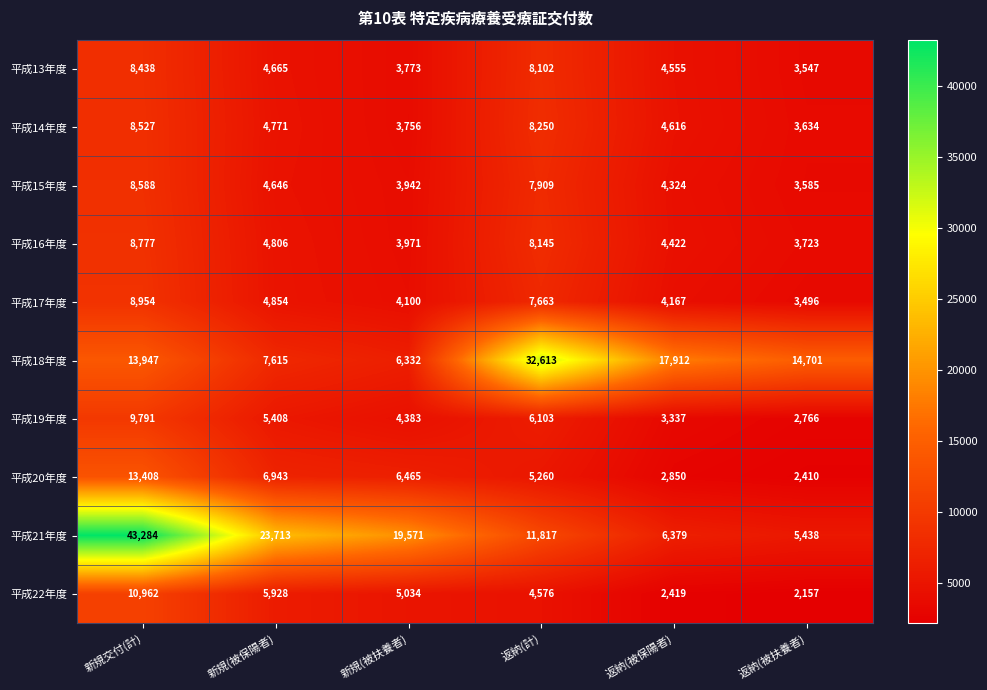

At which label does 平成17年度 reach its minimum?

返納(被扶養者)